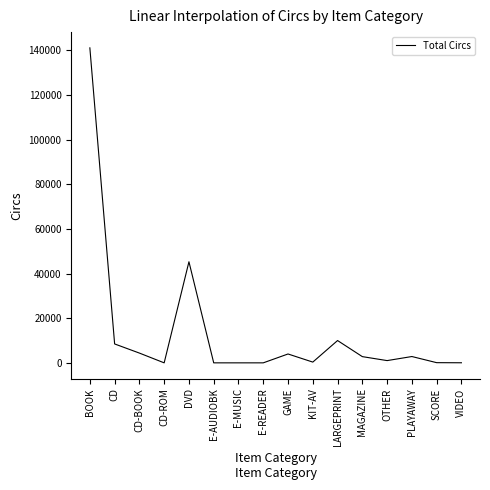

What is the difference between the maximum and minimum values?

141113